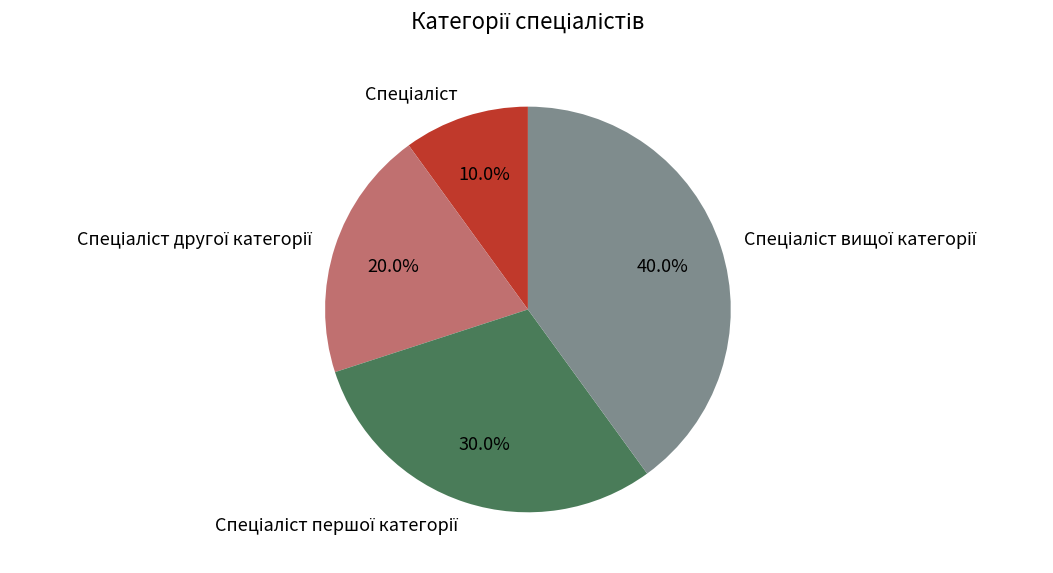

Is there any slice that represents more than half of the pie?

No